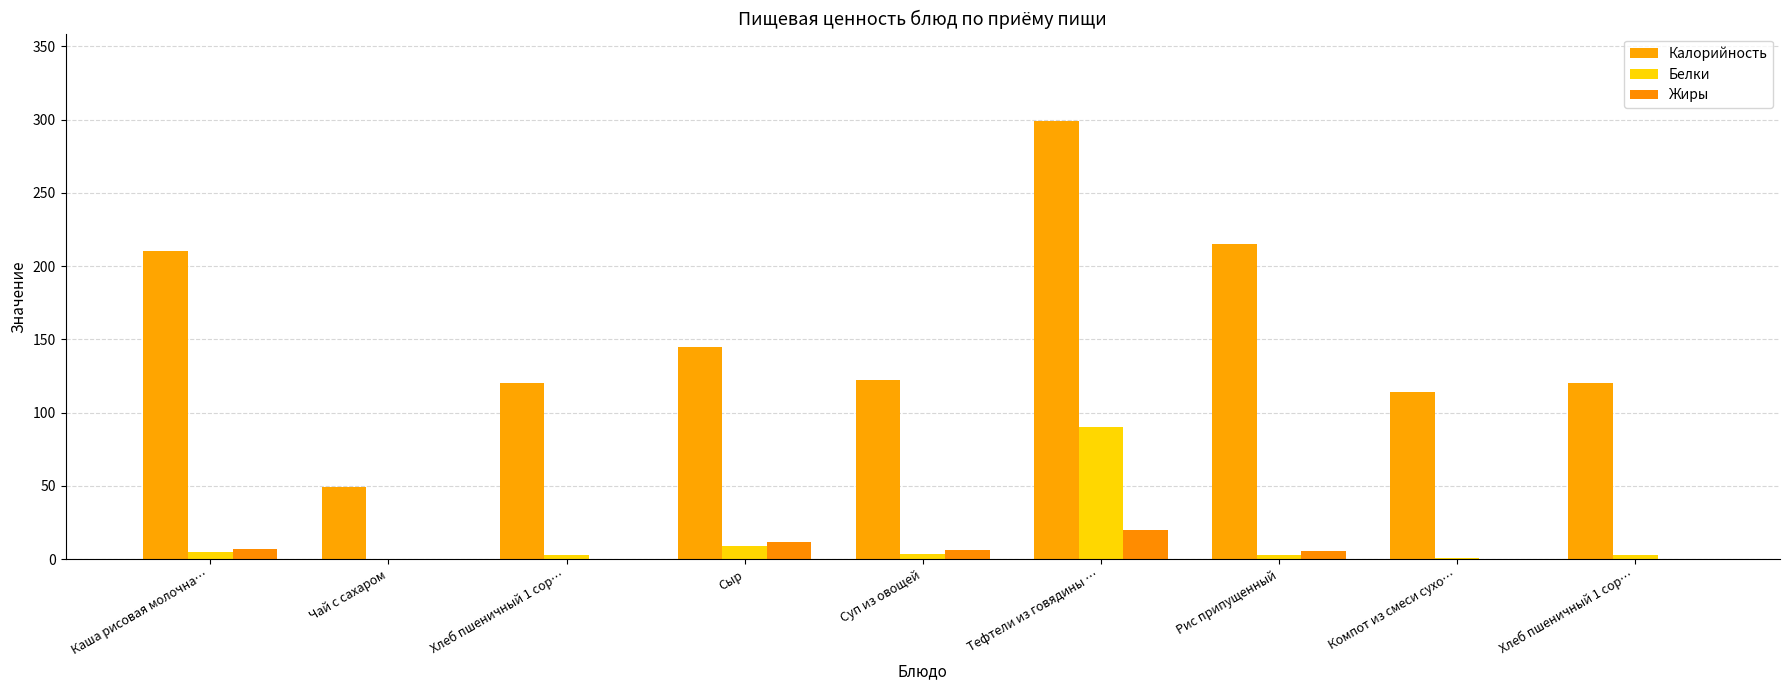

Which series has the largest total across all categories?

Калорийность